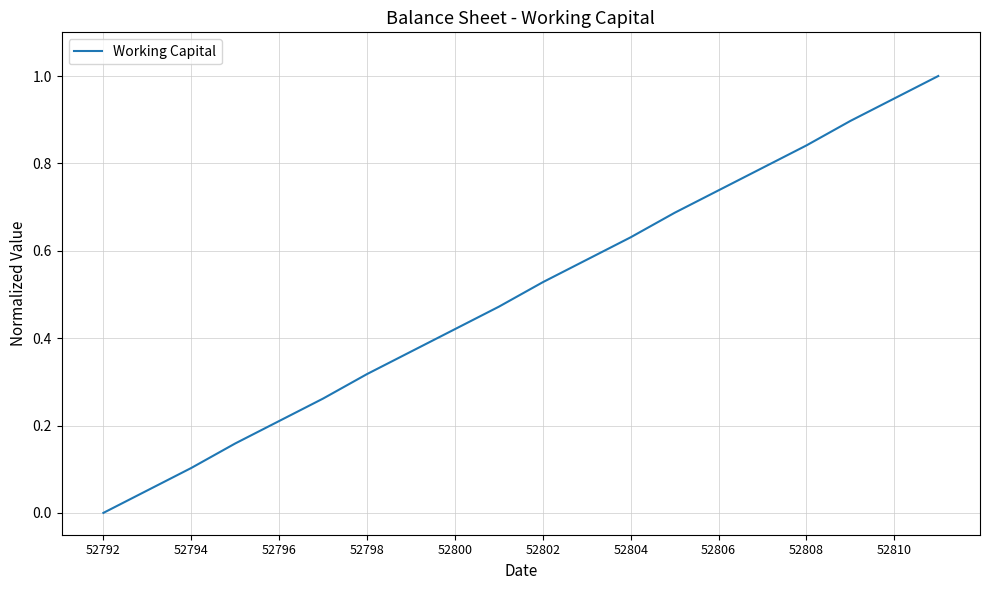

Count the number of data series in this chart.

1